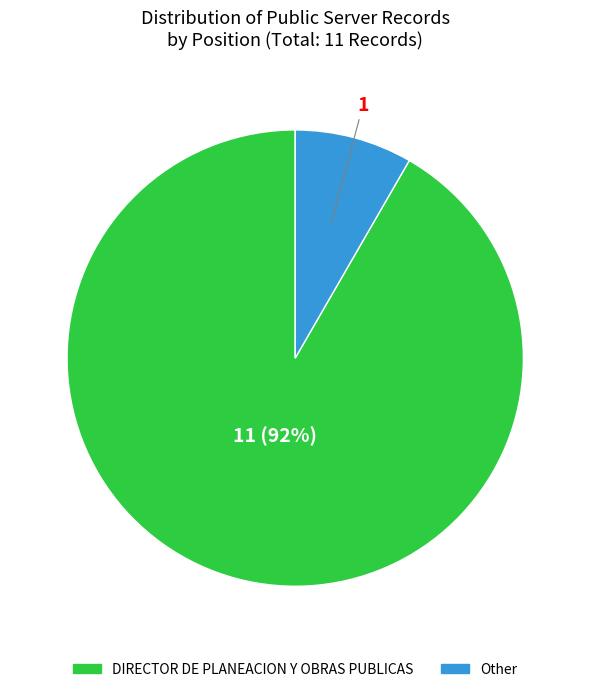

To the nearest percent, what percentage of the pie is Other?

8%